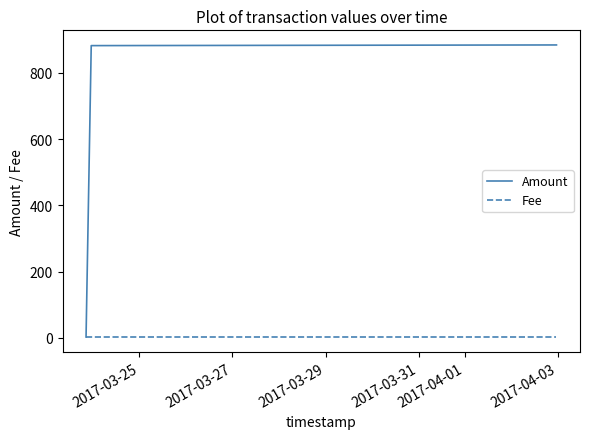

Which series has the largest range (max minus min)?

Amount